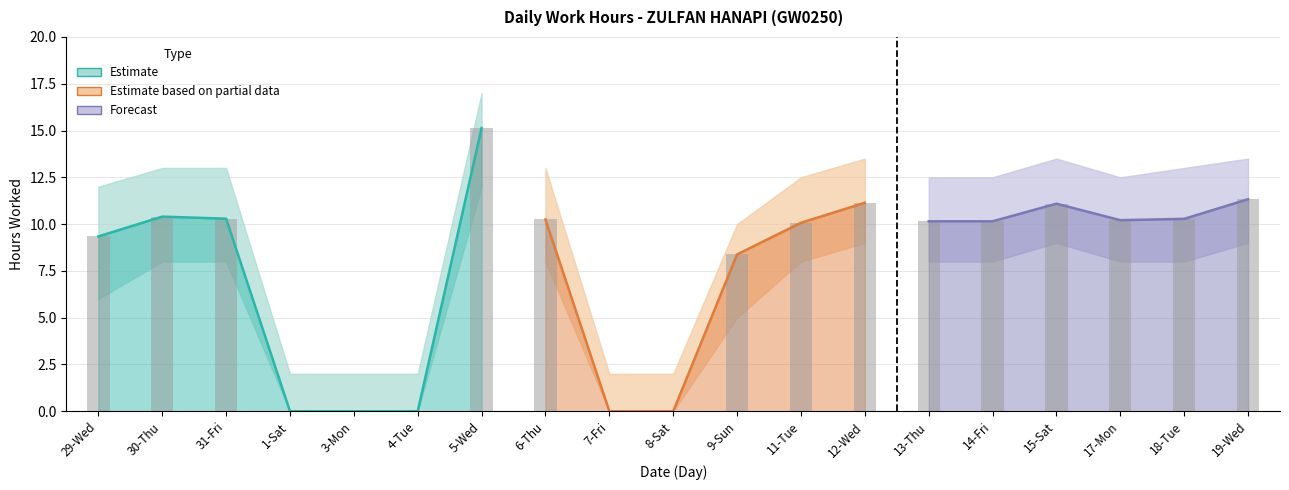

At which category does the chart reach its peak across all series?

5-Wed